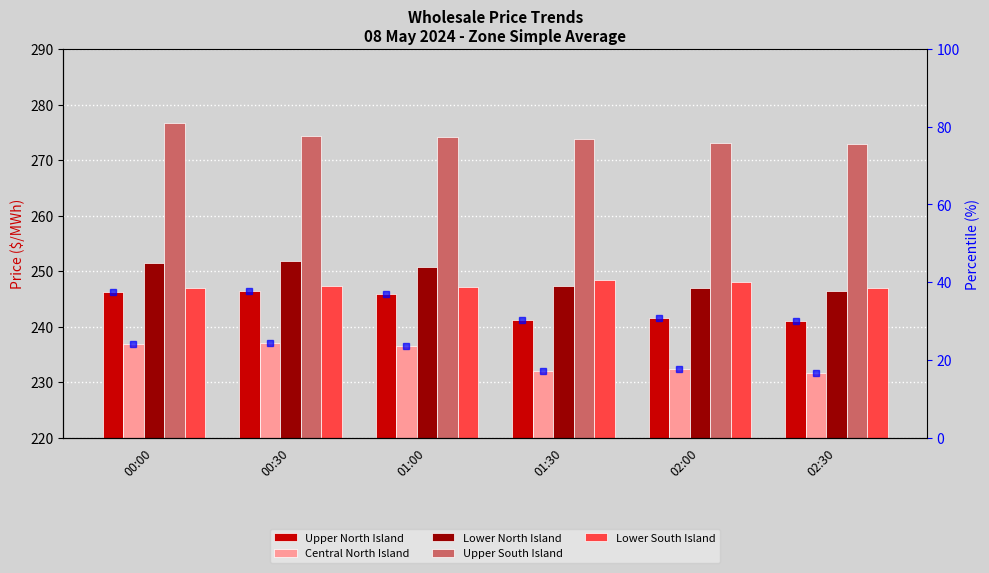

Rank the categories by Upper North Island value from highest to lowest.

00:30, 00:00, 01:00, 02:00, 01:30, 02:30